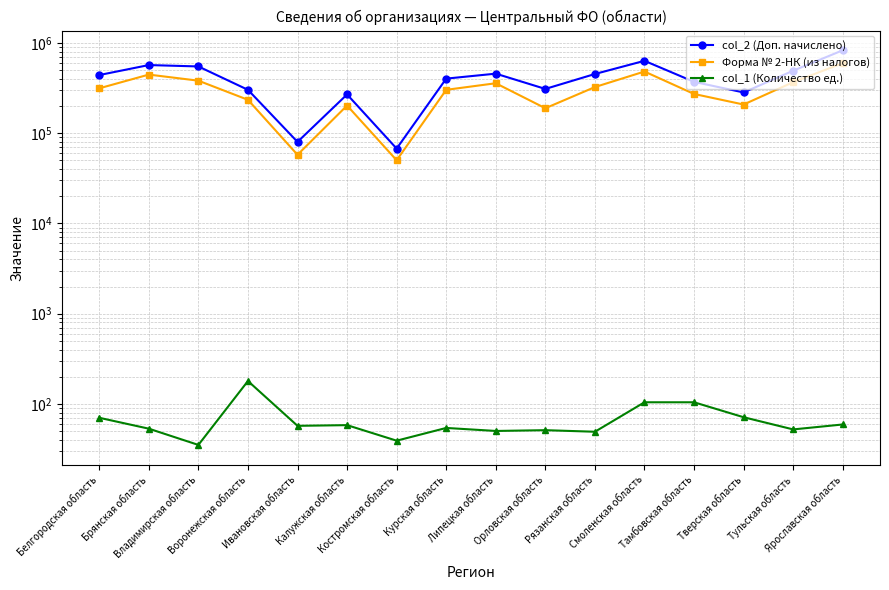

List the series in order of their peak value, lowest first.

col_1 (Количество ед.), Форма № 2-НК (из налогов), col_2 (Доп. начислено)